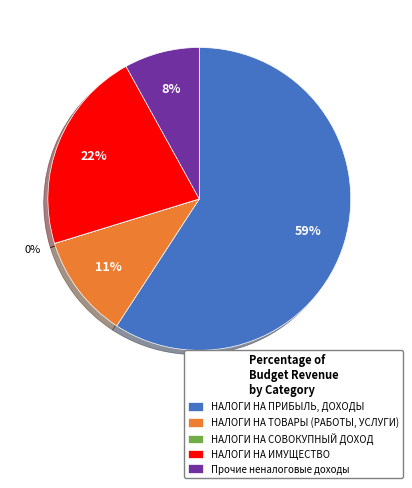

Combined, do Прочие неналоговые доходы and НАЛОГИ НА ИМУЩЕСТВО account for over 50%?

No